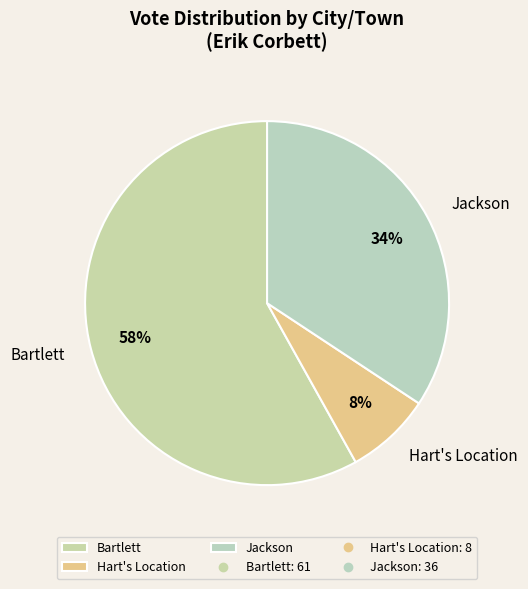

To the nearest percent, what portion does Hart's Location represent?

8%